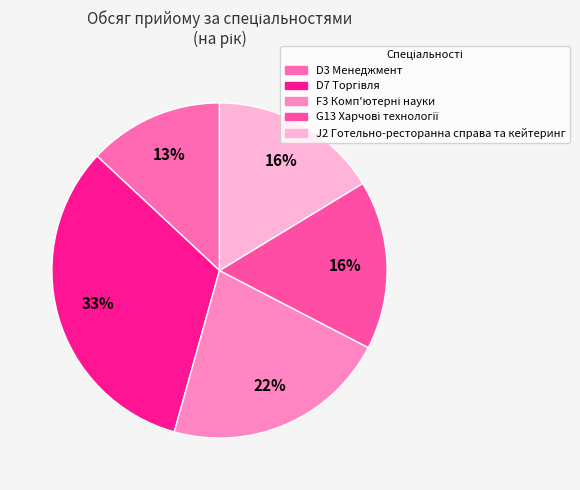

What is the largest slice in the pie chart?

D7 Торгівля